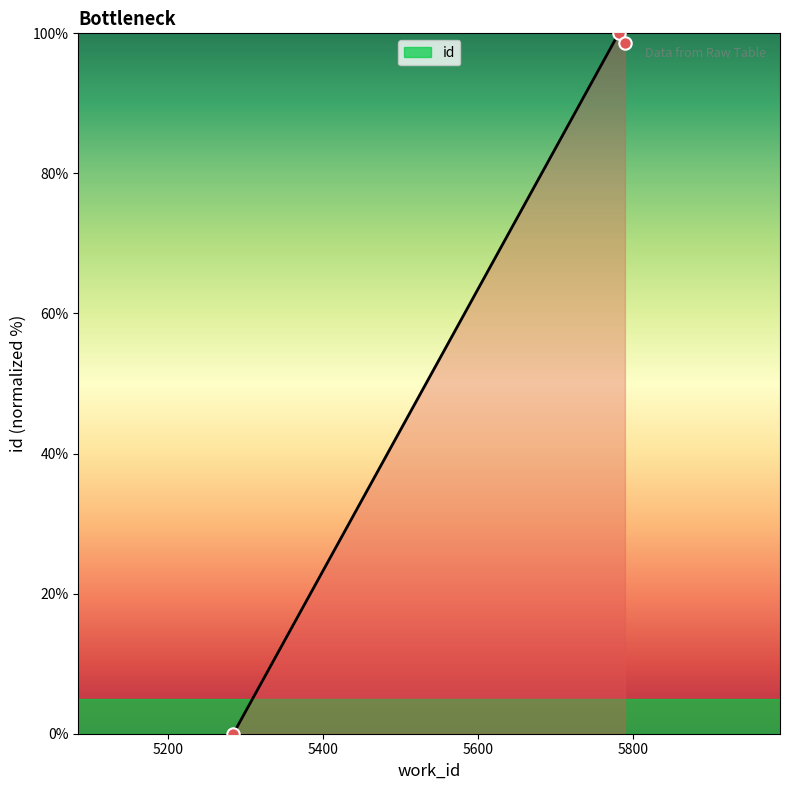

What is the sum of all values?

198.6